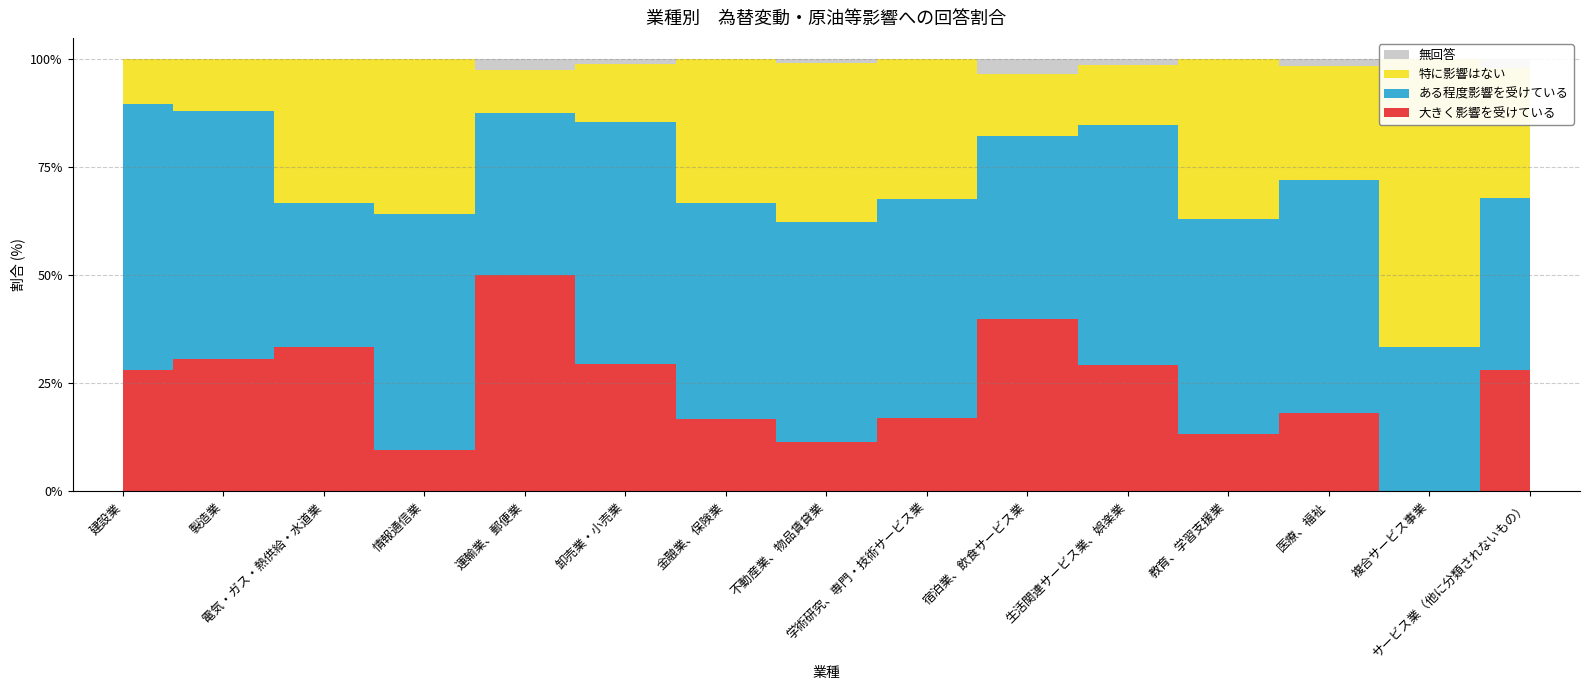

Is the value of ある程度影響を受けている at 金融業、保険業 greater than the value of 大きく影響を受けている at 医療、福祉?

Yes